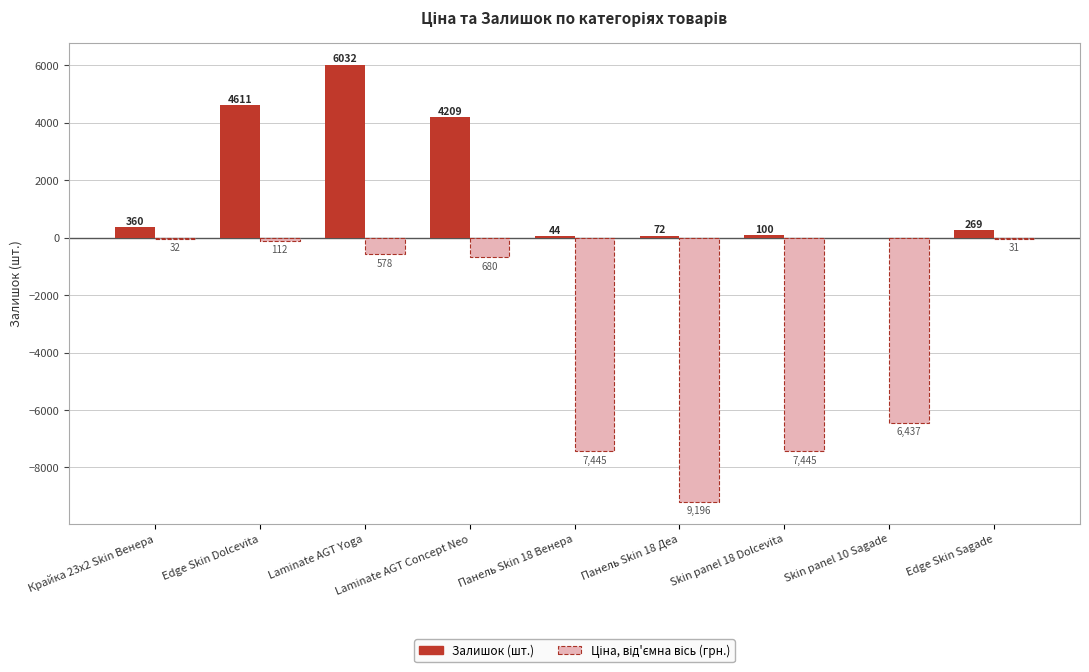

How many groups of bars are there?

9